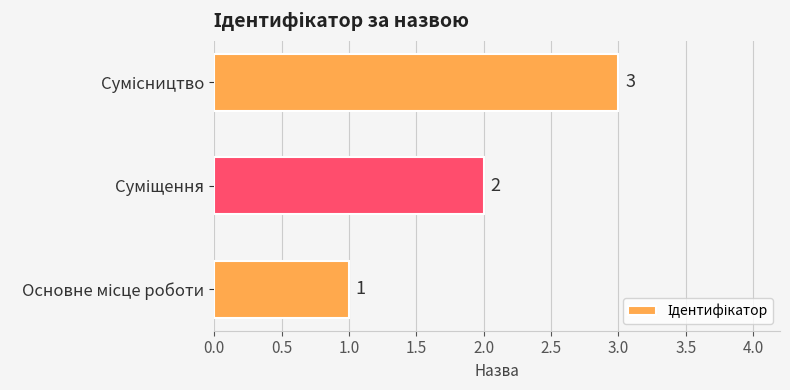

What is the greatest value displayed?

3